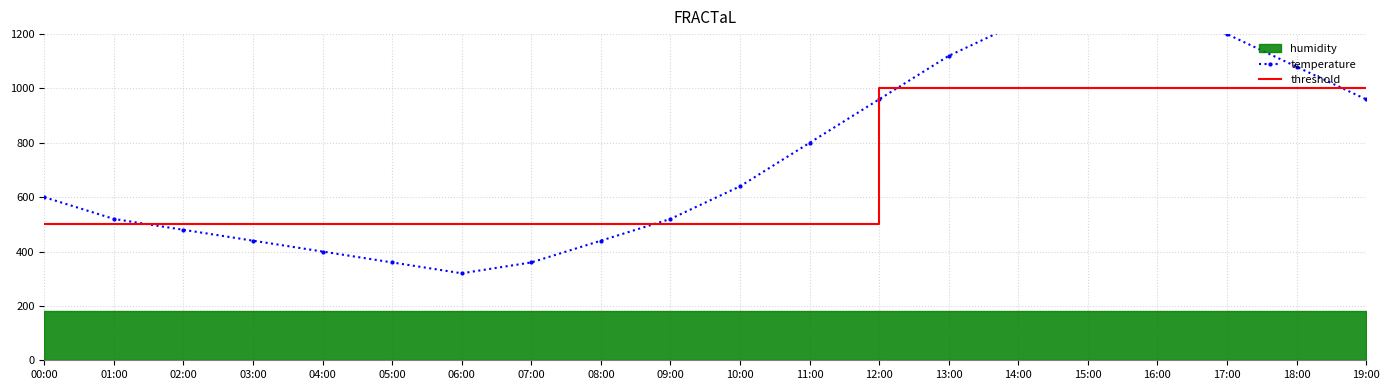

Is the value of temperature at 05:00 greater than the value of threshold at 11:00?

No